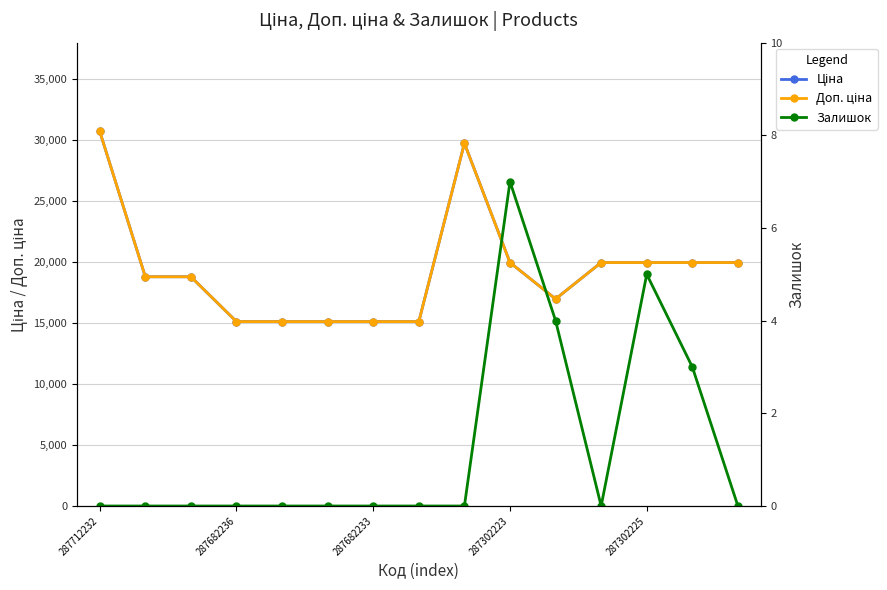

True or false: Ціна and Доп. ціна intersect in this chart.

False